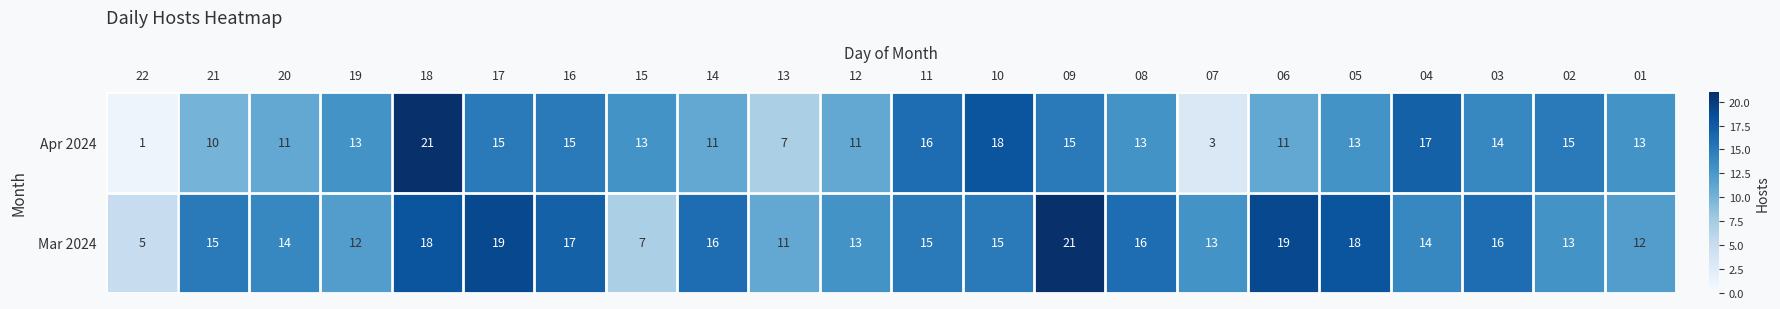

At which category is the sum across all series the highest?

18